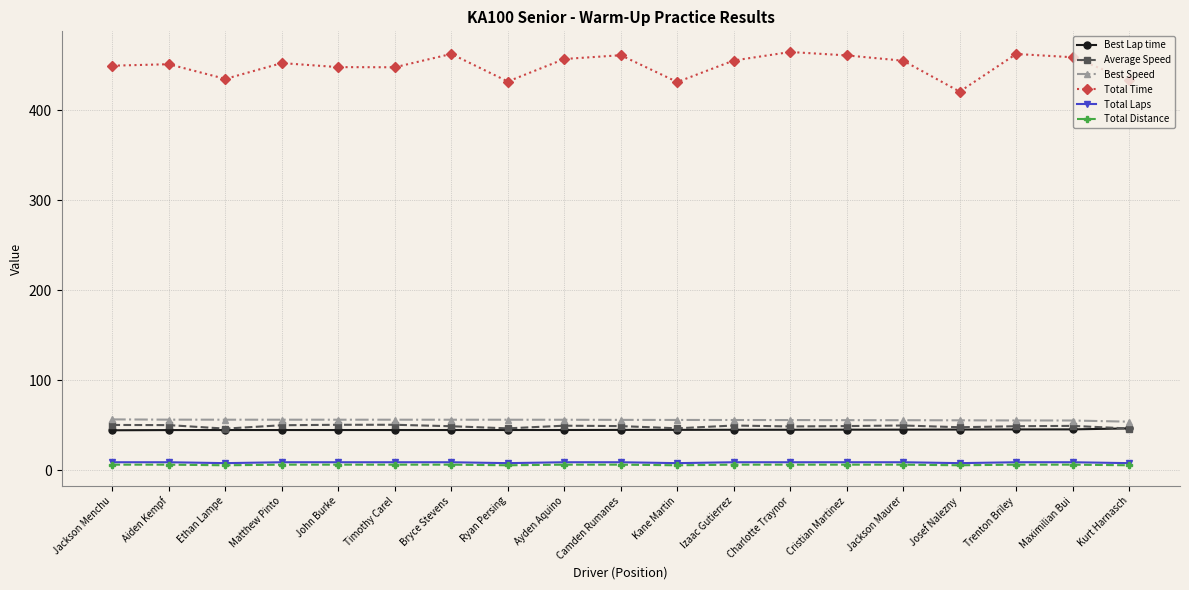

Is it true that Total Time equals 767.1 at Izaac Gutierrez?

False